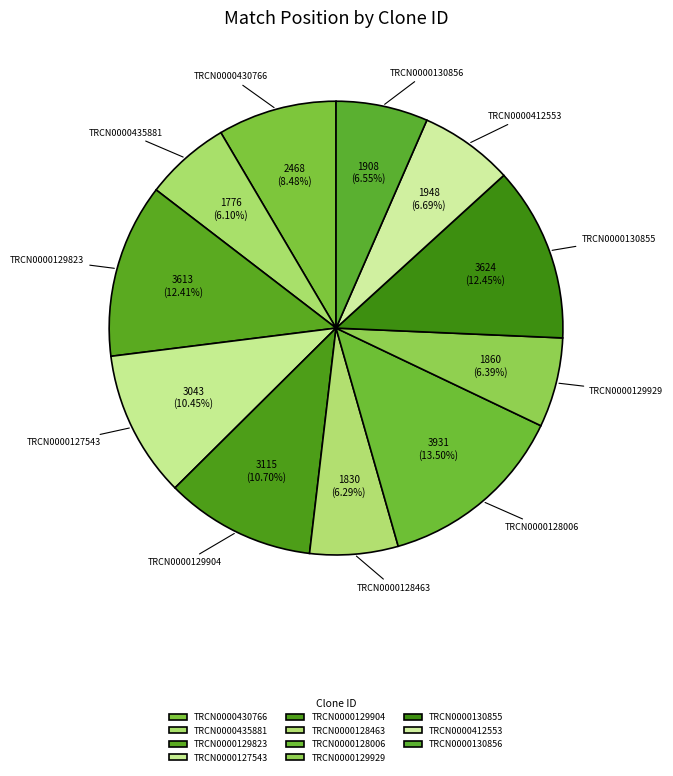

Is there a majority slice in this chart?

No